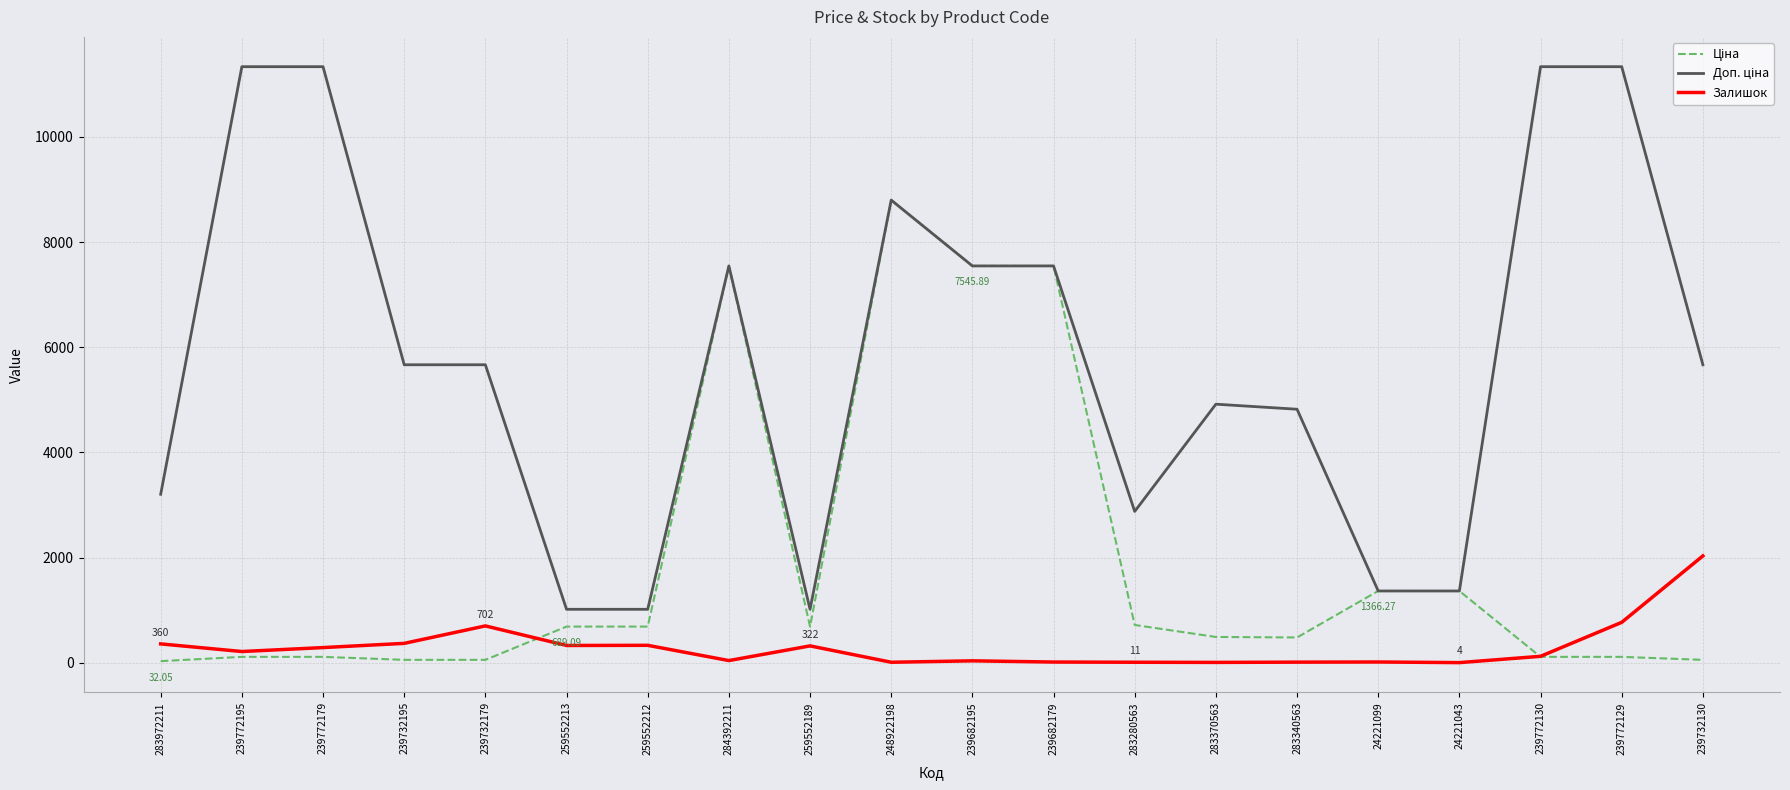

At which category is the sum across all series the highest?

248922198